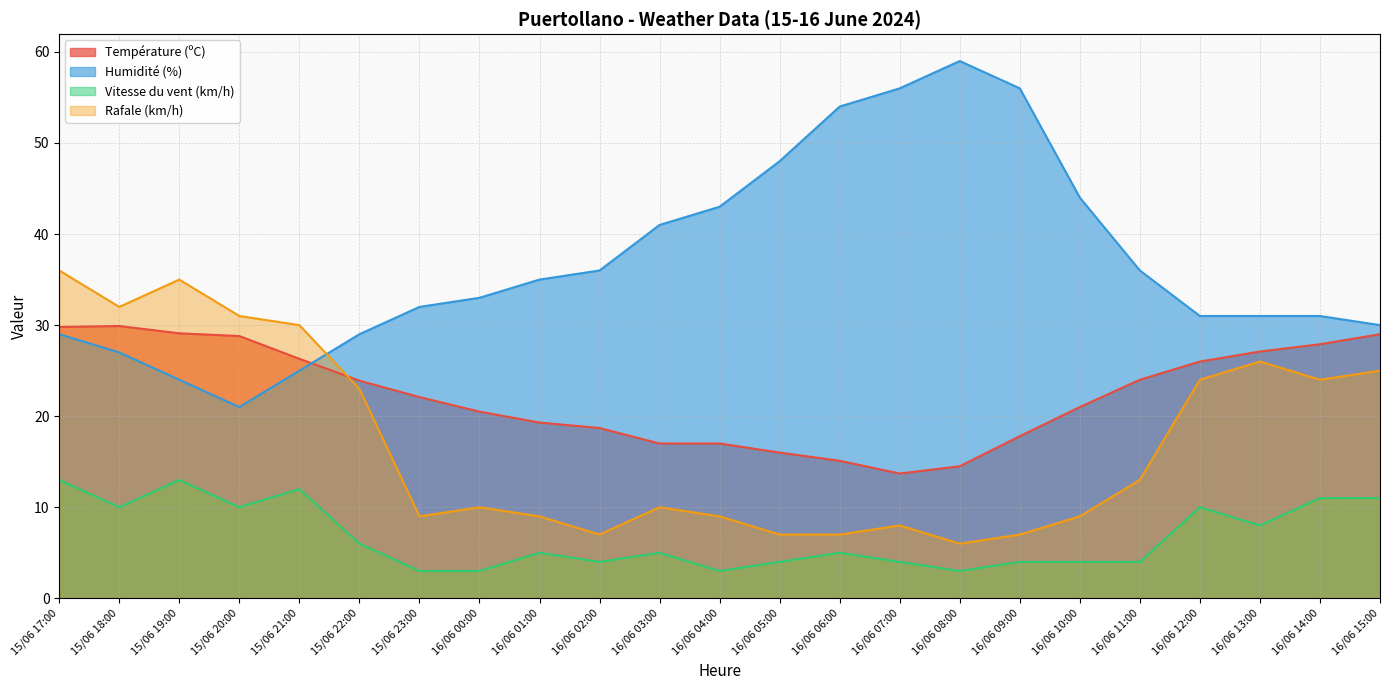

What are all the series names shown in the legend?

Température (ºC), Humidité (%), Vitesse du vent (km/h), Rafale (km/h)